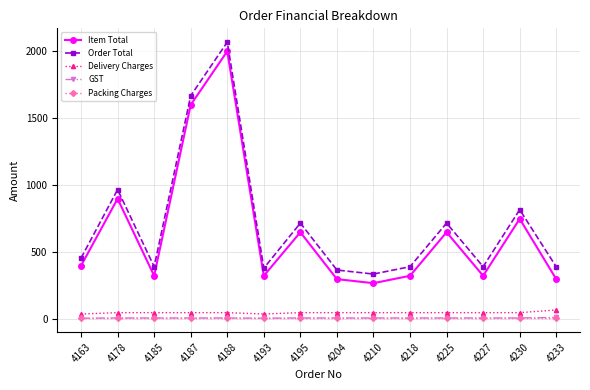

True or false: Delivery Charges and Order Total intersect in this chart.

False